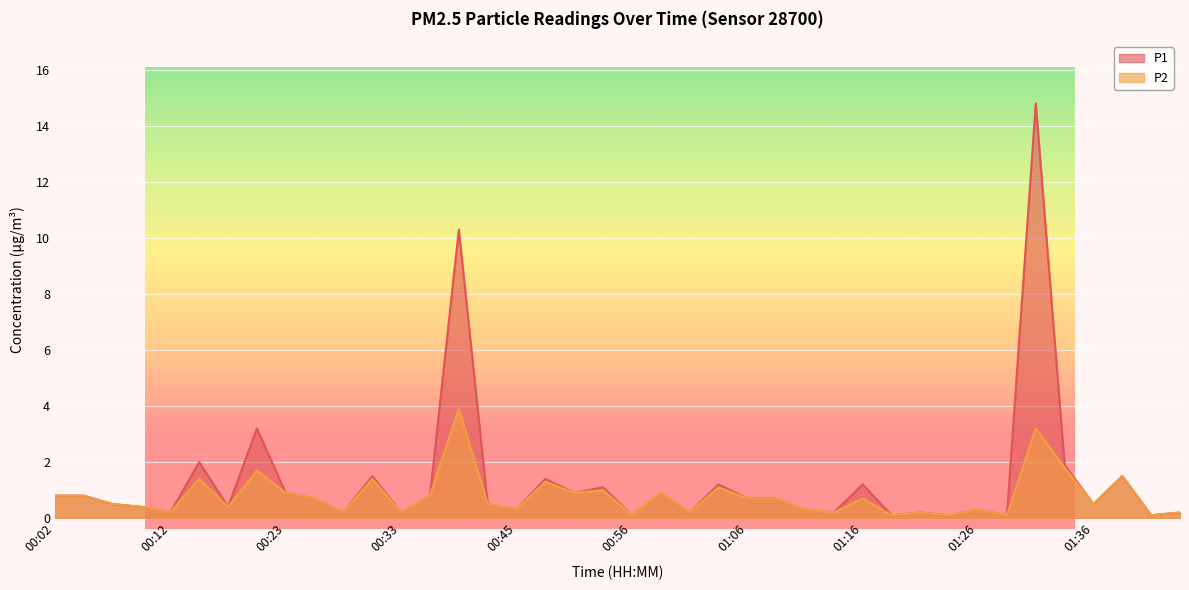

True or false: P2 and P1 cross at least once.

False